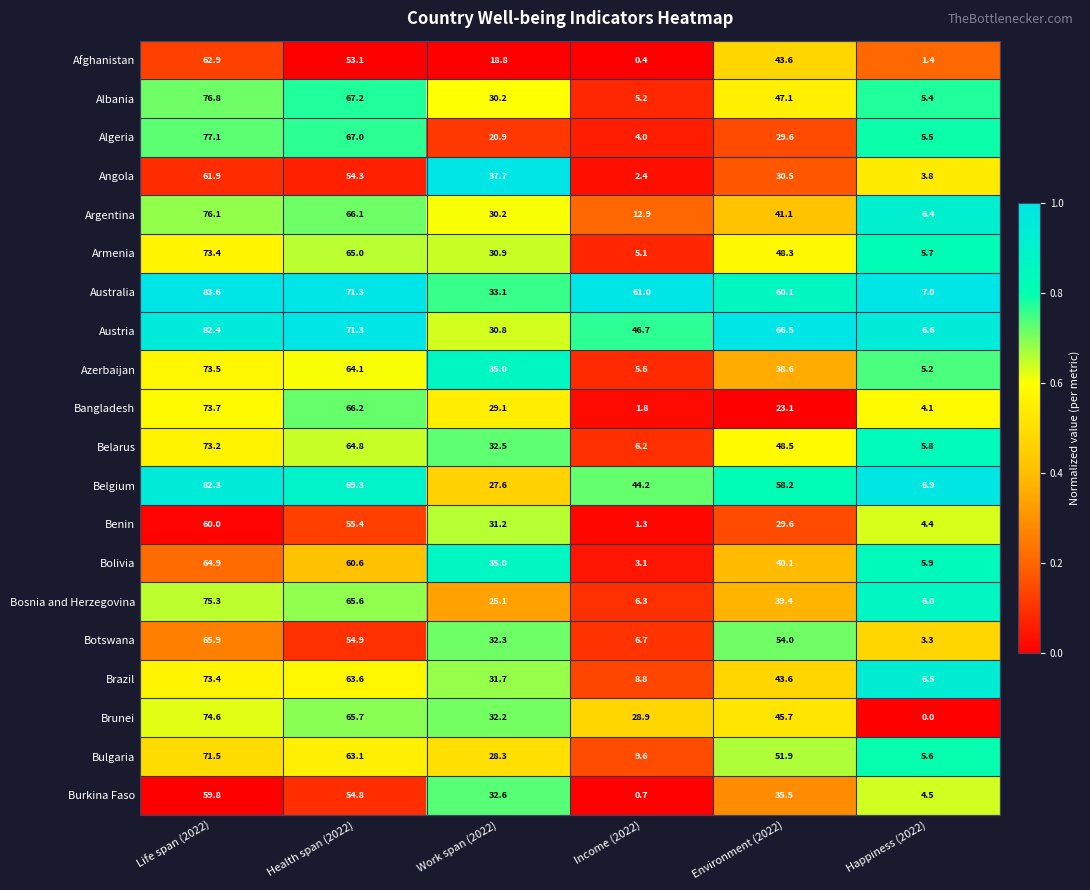

Which series has the largest total across all categories?

Australia